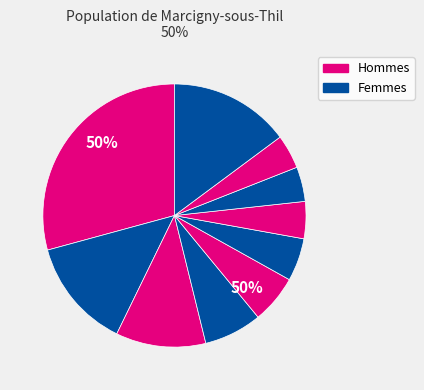

Is it true that pct95 is 21% of the pie?

False